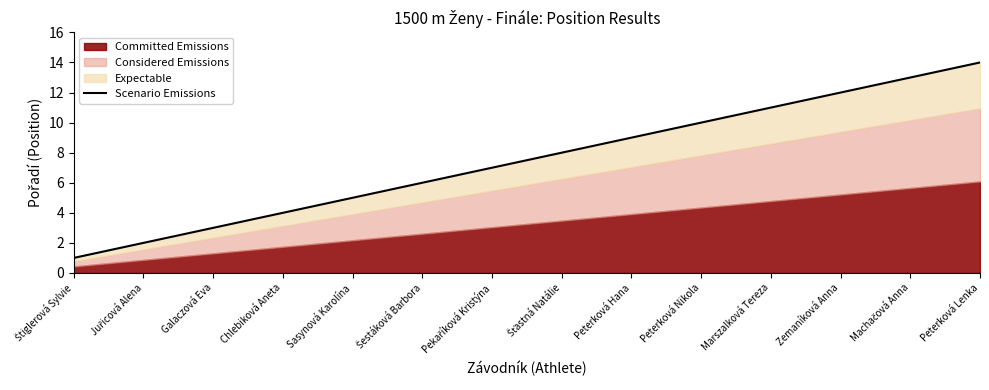

Where is the data nearest to the value 7?

Pekaříková Kristýna